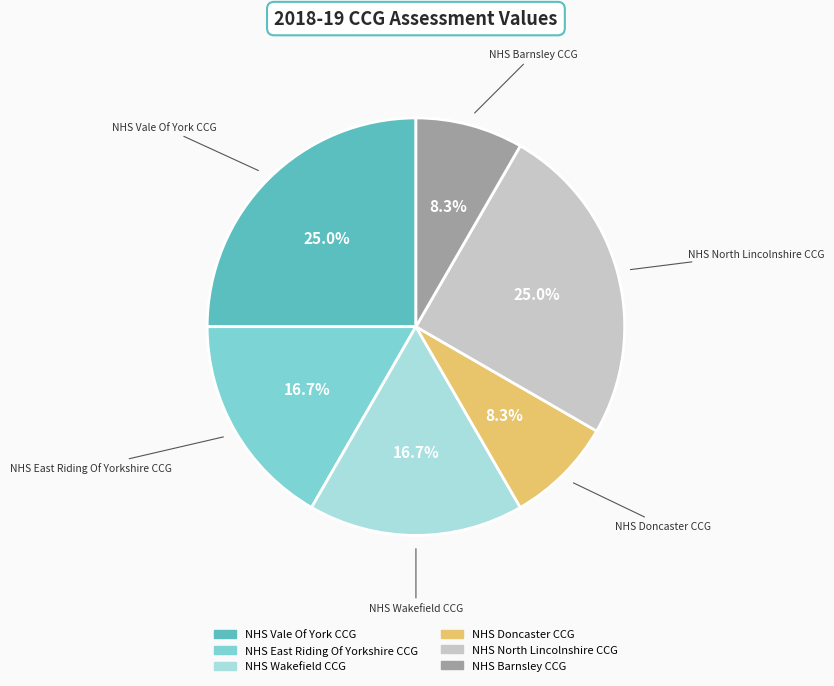

To the nearest percent, what is the difference between the largest and smallest slice percentages?

17%